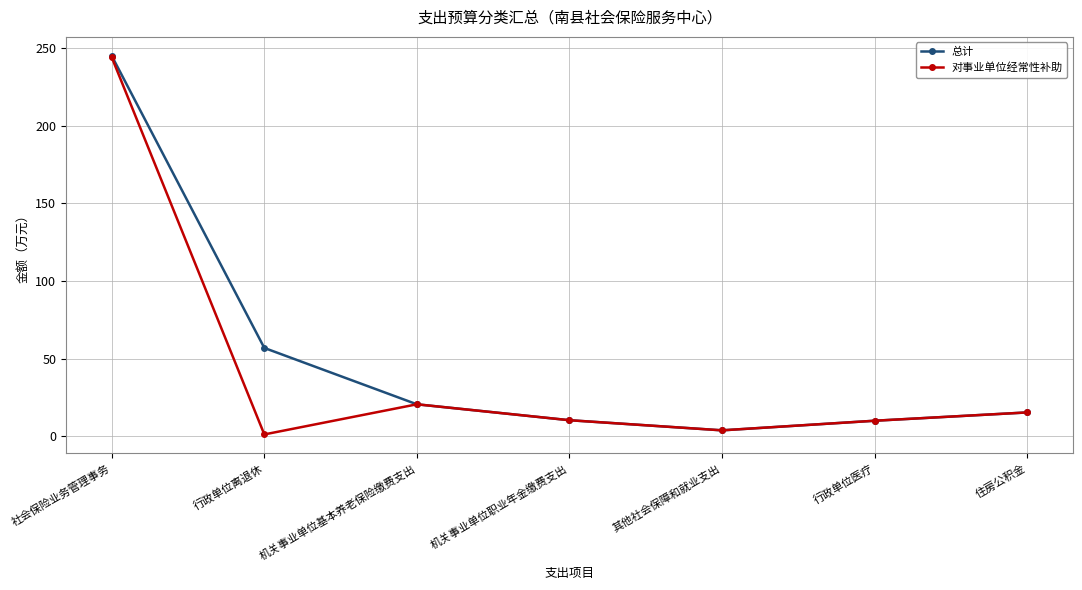

Is this an area chart (filled region under the line)?

No